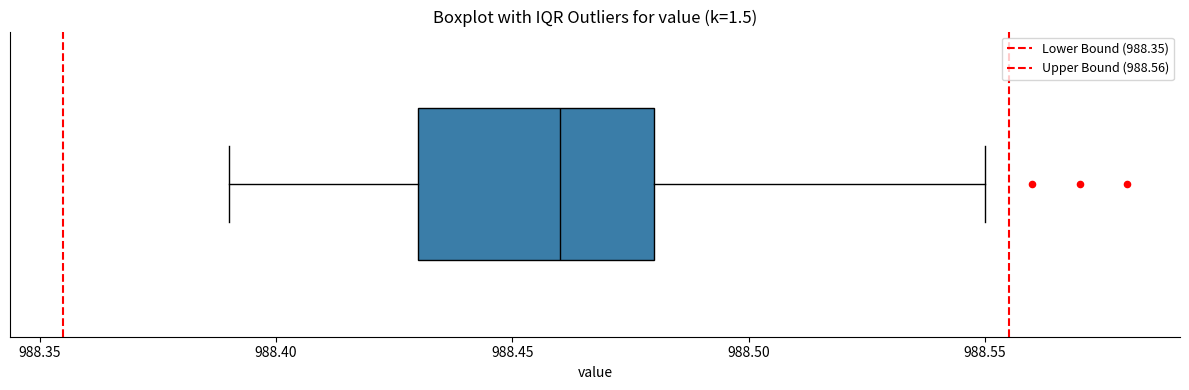

Where is the right edge of the box on the x-axis? The values are not printed on the chart, so give them approximately, as read against the axis.

988.48